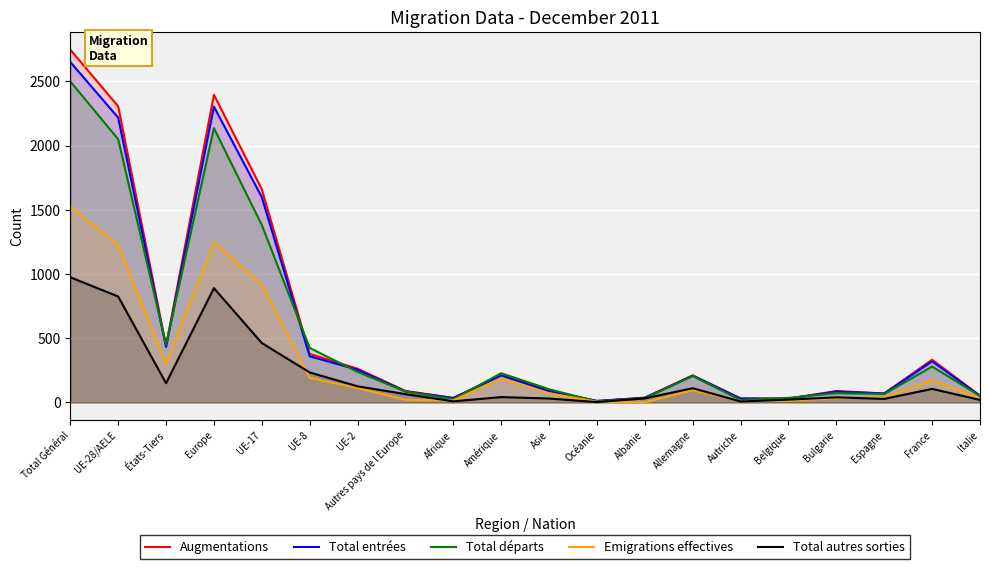

How many distinct data groups are displayed?

5